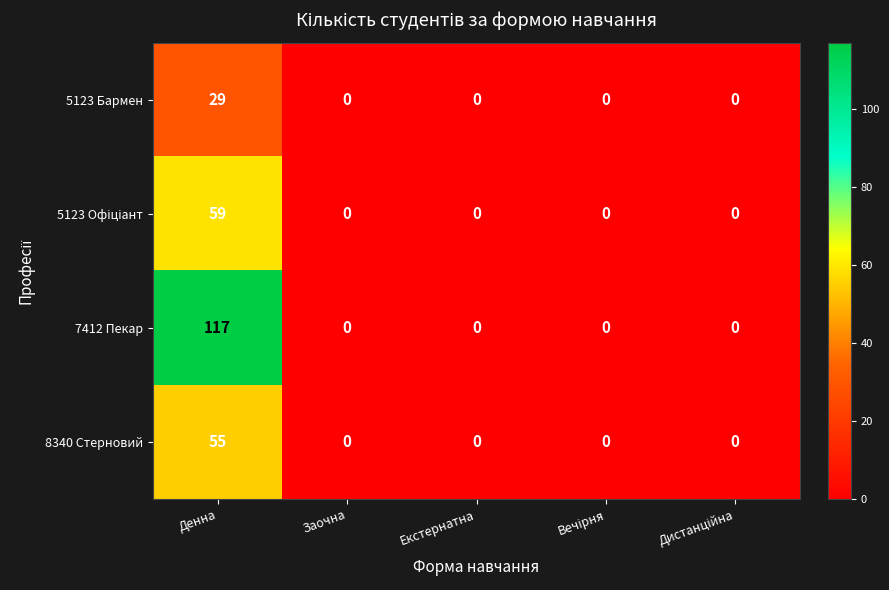

What is the difference between the maximum and minimum values in the 5123 Бармен series?

29